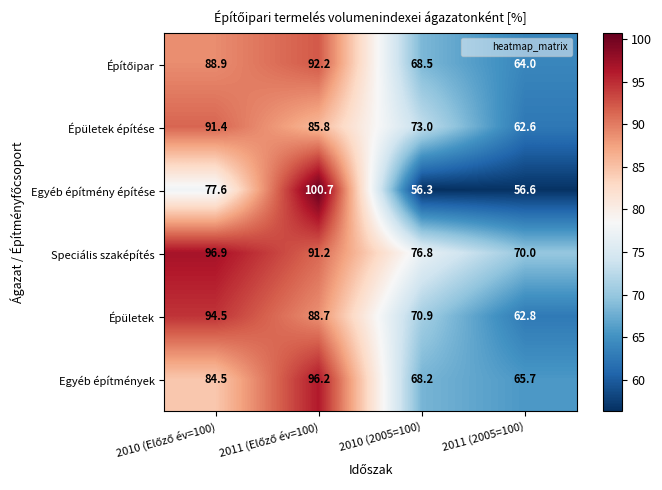

Which series has the largest total across all categories?

Speciális szaképítés